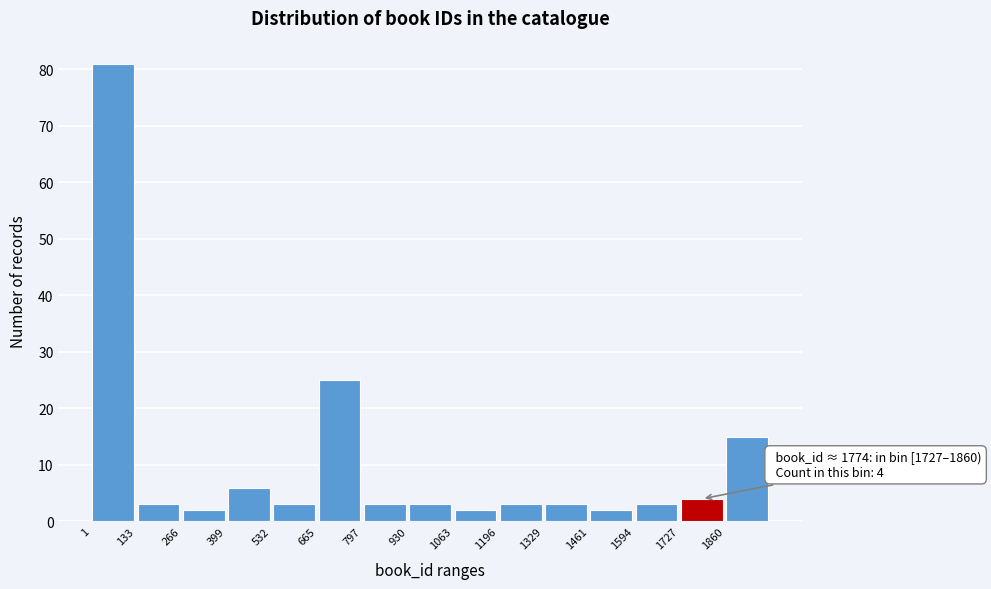

Over which range of the x-axis is the bar tallest?

0 to 140